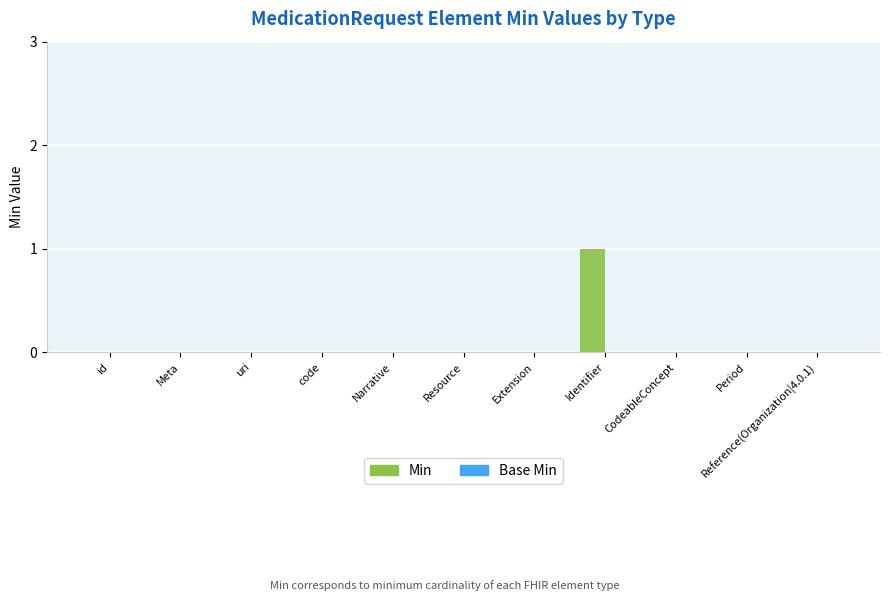

The chart shows a value of 0 at Narrative. True or false?

True